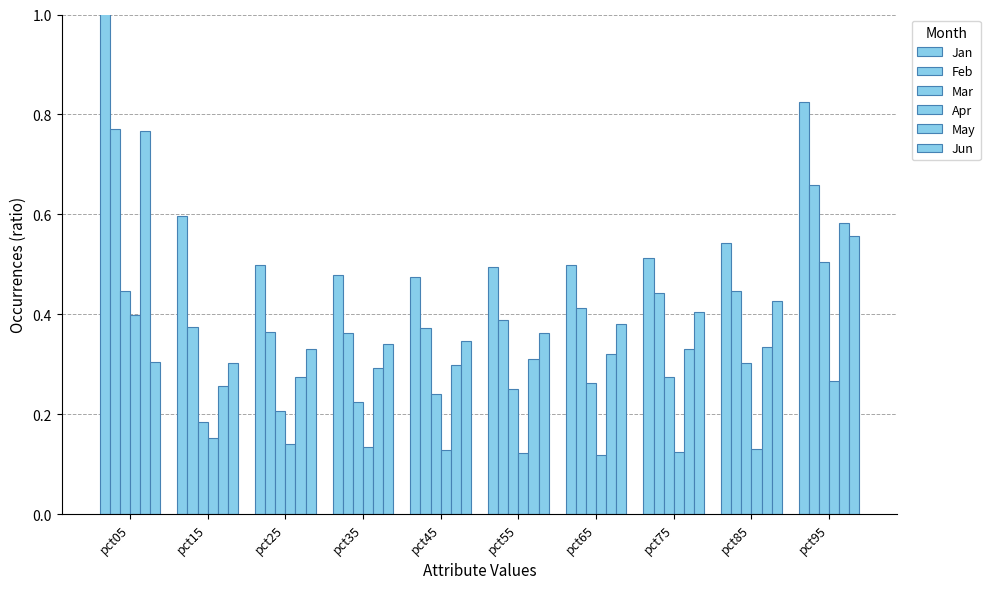

Is it true that Mar equals 0.1 at pct35?

False